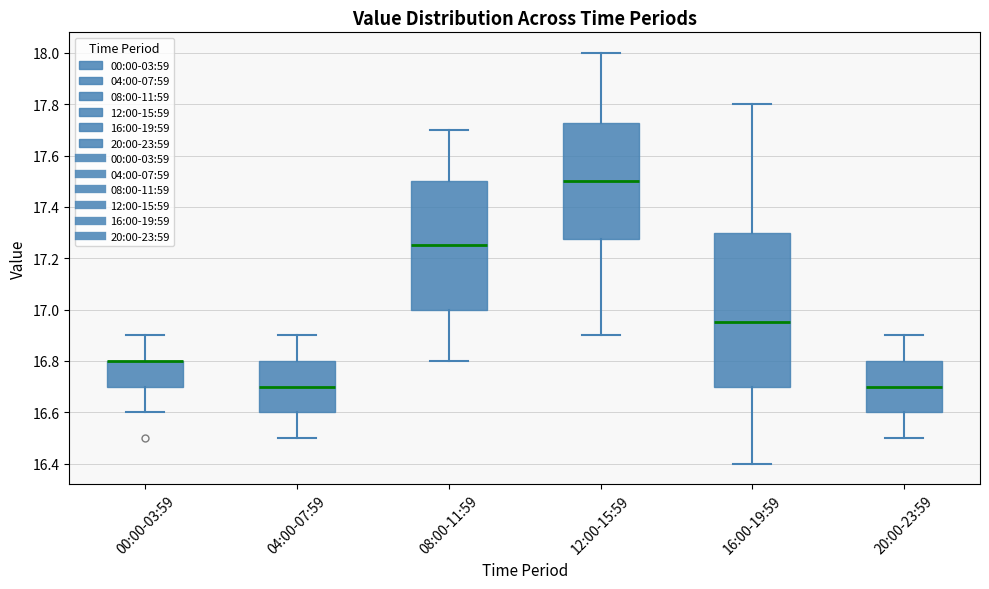

Reading left to right, read every box against the y-axis: the position of its median line, the range the box covers, and the ends of its whiskers. The values are not printed on the chart, so give them approximately, as read against the axis.

00:00-03:59: median 16.80 (drawn on the box's upper edge), box 16.70 to 16.80, whiskers 16.60 to 16.90
04:00-07:59: median 16.70, box 16.60 to 16.80, whiskers 16.50 to 16.90
08:00-11:59: median 17.26, box 17.00 to 17.50, whiskers 16.80 to 17.70
12:00-15:59: median 17.50, box 17.28 to 17.72, whiskers 16.90 to 18.00
16:00-19:59: median 16.96, box 16.70 to 17.30, whiskers 16.40 to 17.80
20:00-23:59: median 16.70, box 16.60 to 16.80, whiskers 16.50 to 16.90